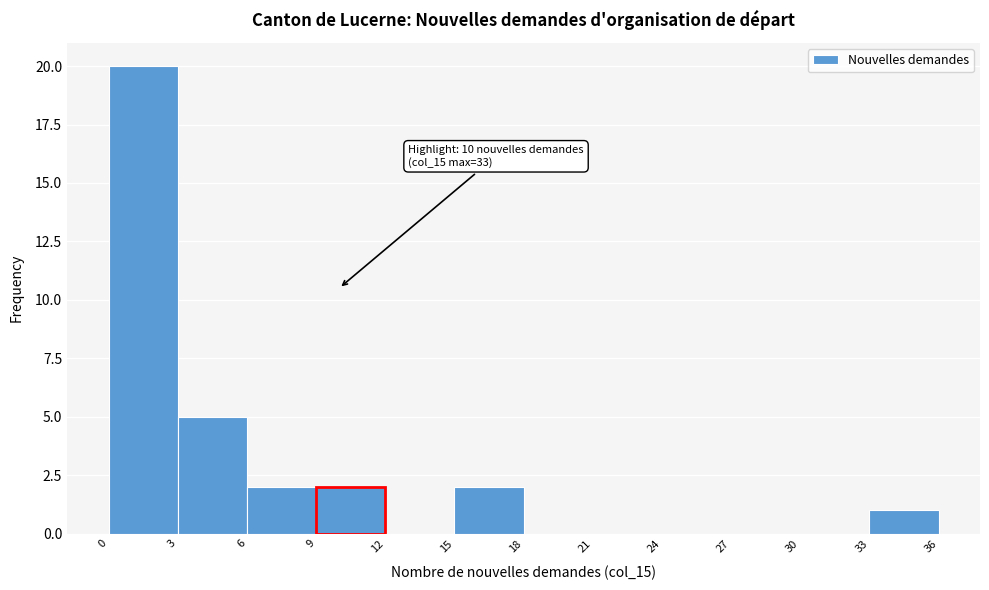

Which range on the x-axis has the tallest bar?

0 to 3